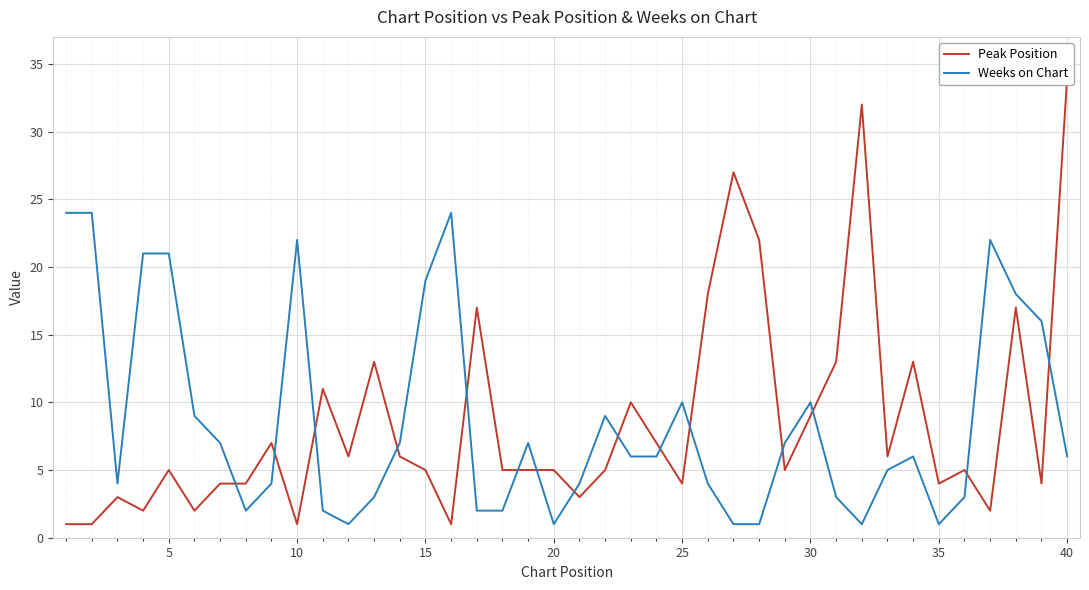

Is it true that Weeks on Chart equals 2 at 30?

False